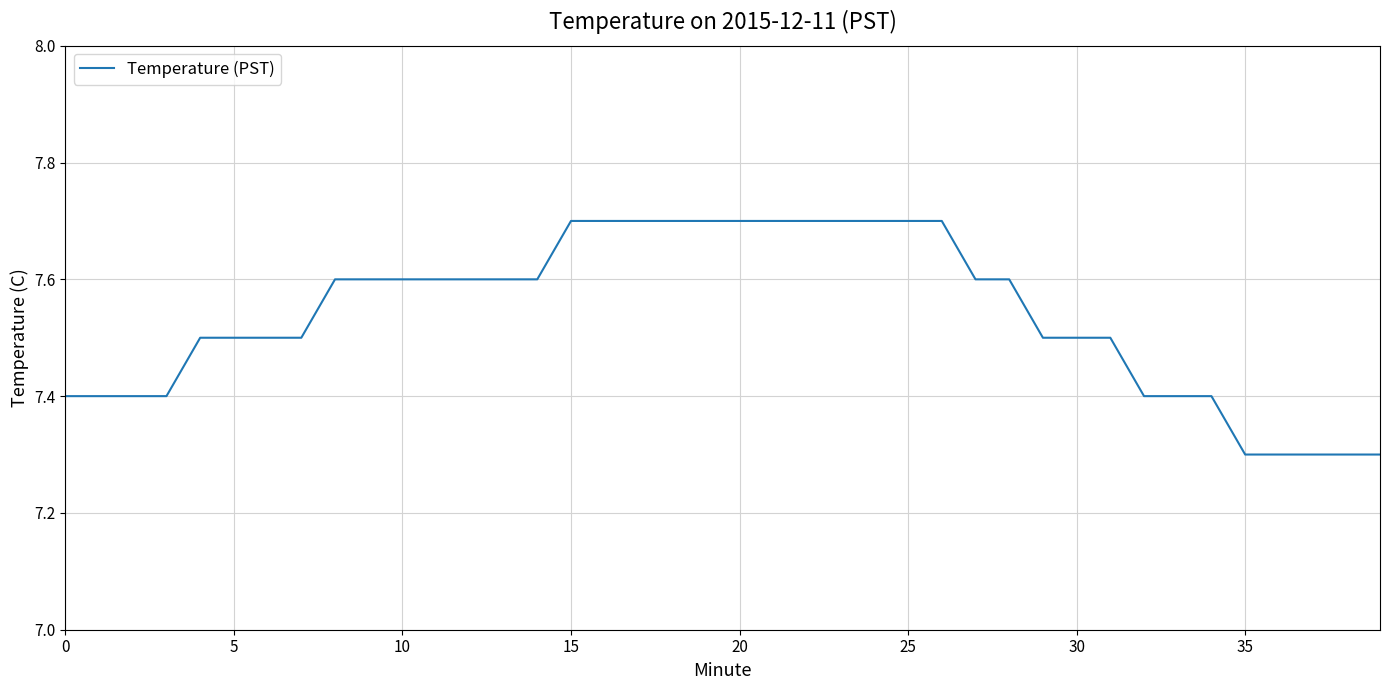

What is the difference between the maximum and minimum values?

0.4